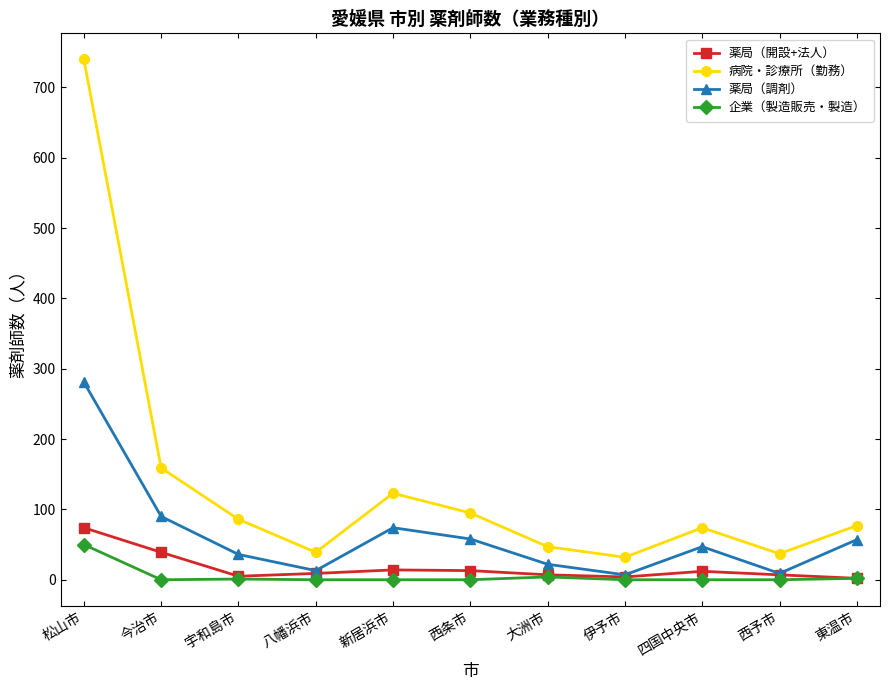

Which series has the largest range (max minus min)?

病院・診療所（勤務）